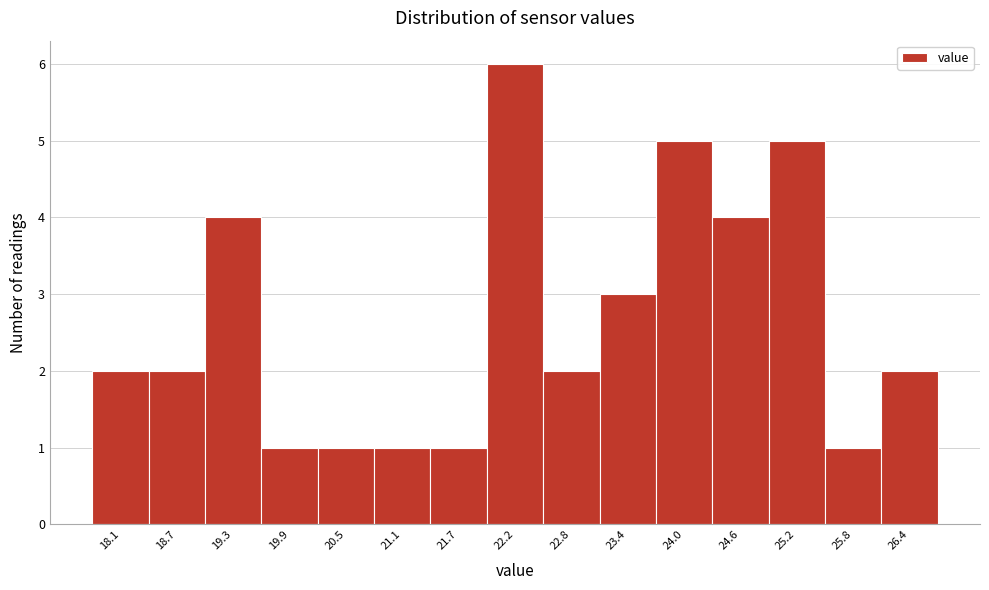

Reading left to right, what are all the values shown in this chart?

18.1=2	18.7=2	19.3=4	19.9=1	20.5=1	21.1=1	21.7=1	22.2=6	22.8=2	23.4=3	24.0=5	24.6=4	25.2=5	25.8=1	26.4=2